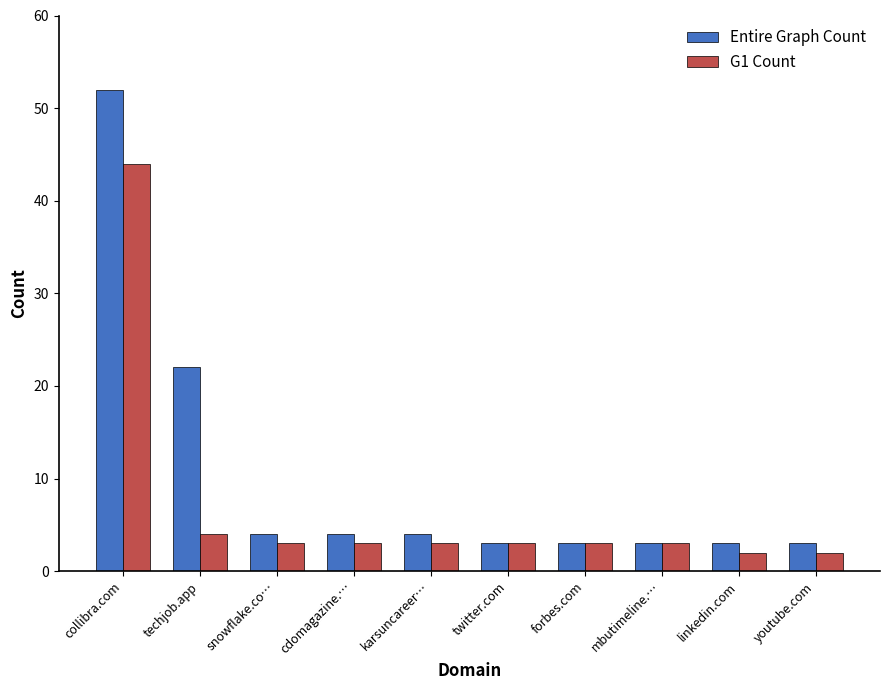

At how many categories does at least one series exceed 40?

1